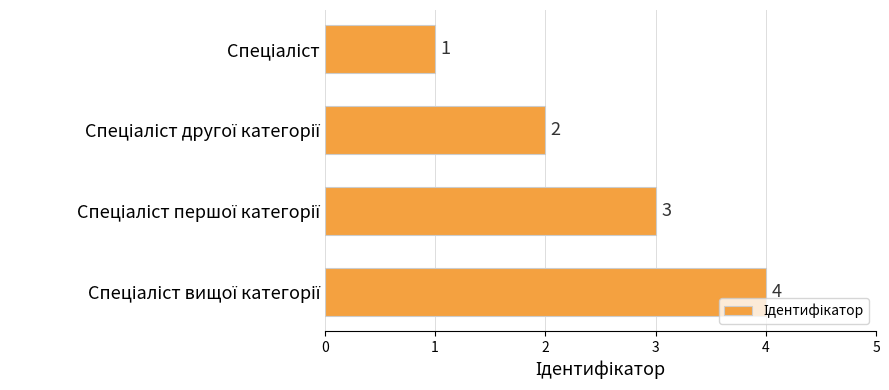

What is the value of the 4th bar from the top?

4